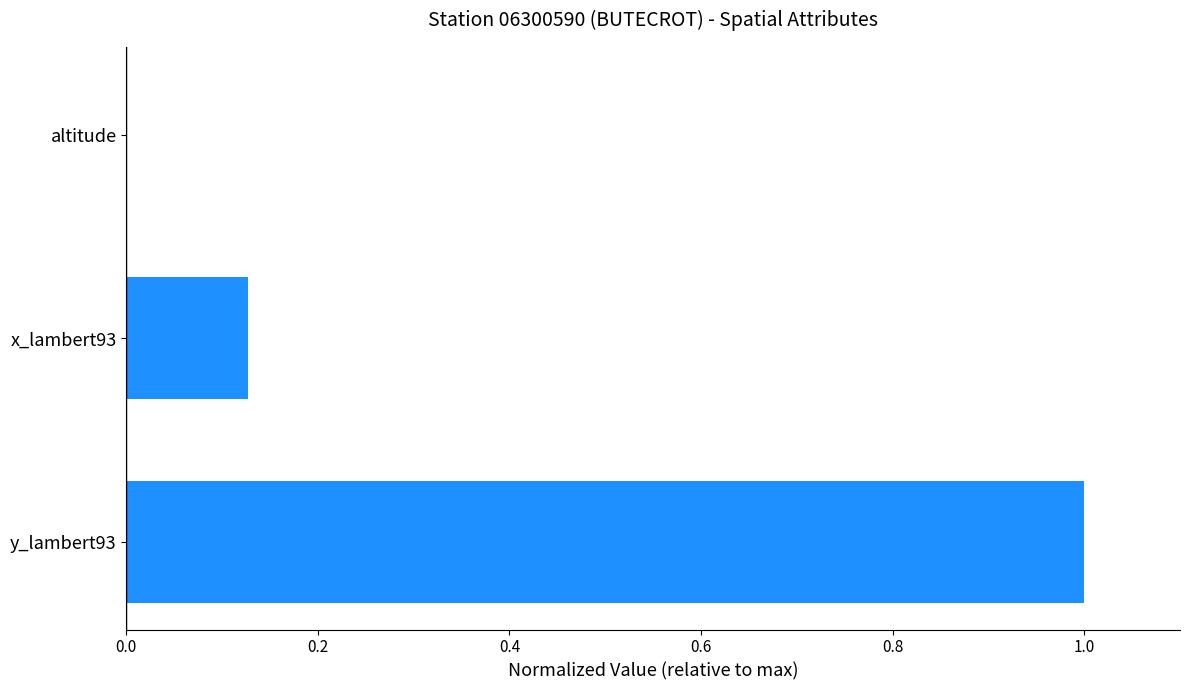

What is the change in value from y_lambert93 to x_lambert93?

-0.9